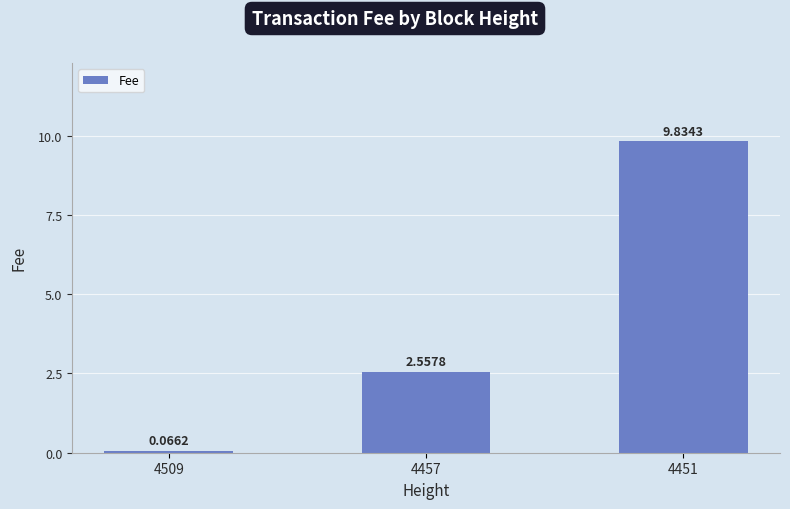

Rank the categories by value from highest to lowest.

4451, 4457, 4509